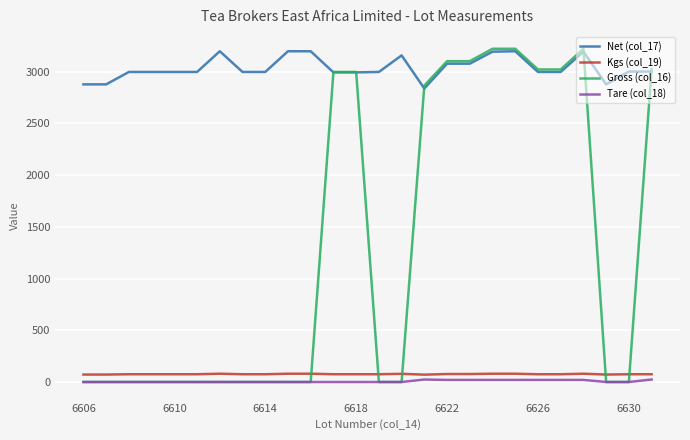

At how many categories does at least one series exceed 1510?

26